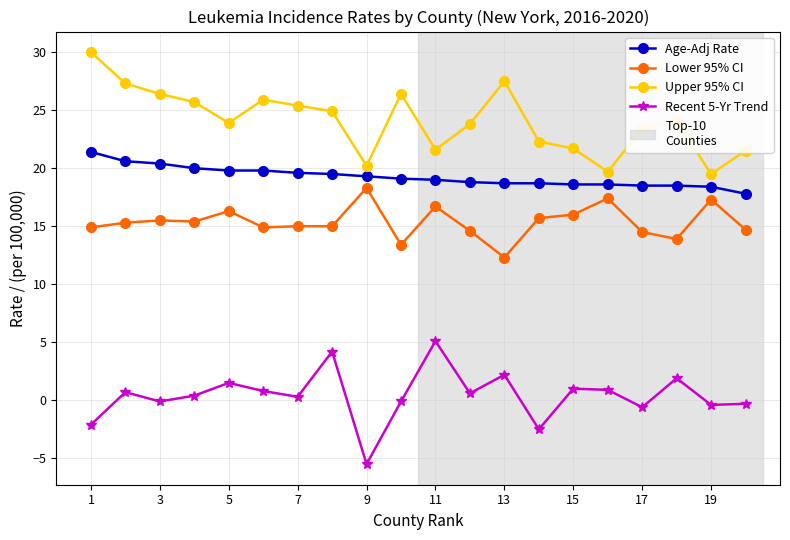

What is the sum of all Age-Adj Rate values?

385.1